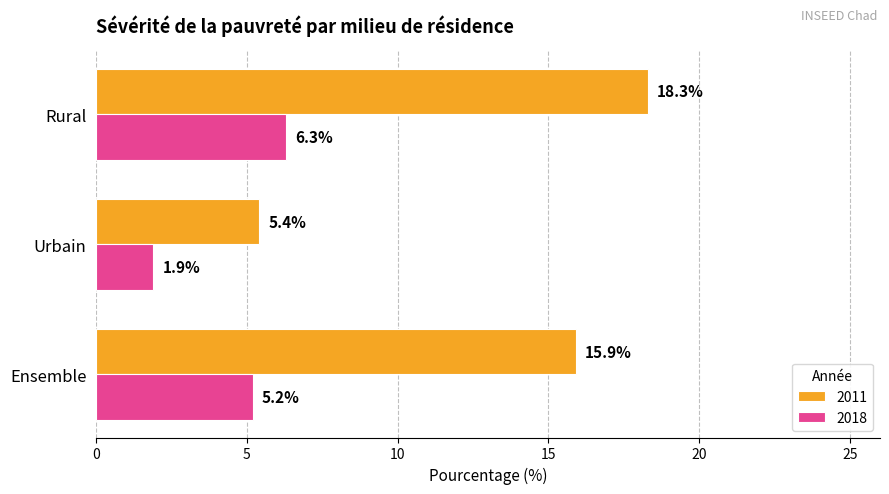

At how many categories does at least one series exceed 13?

2